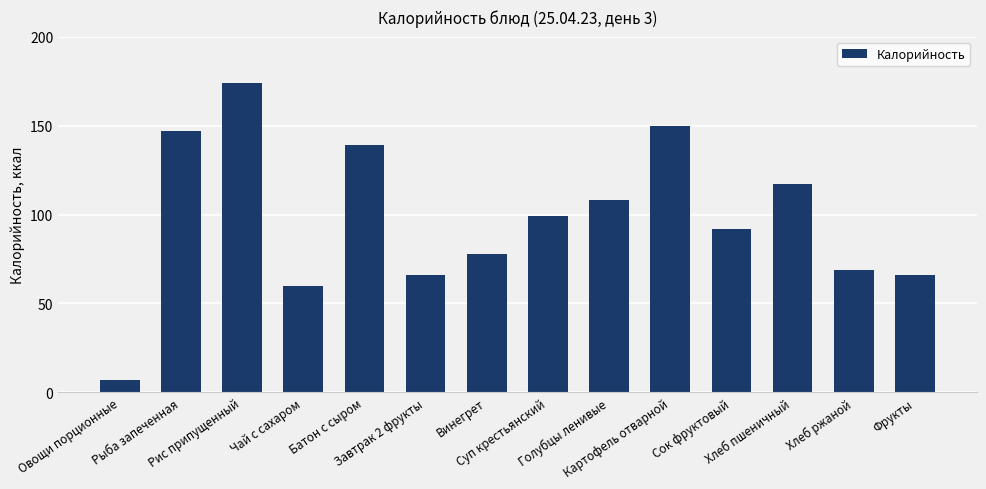

What is the greatest value displayed?

174.0